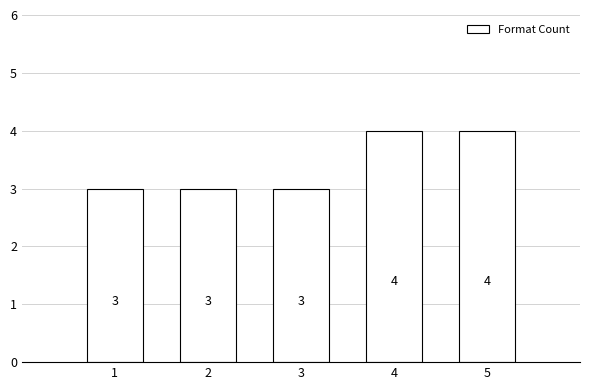

How many values are between 3 and 4?

5